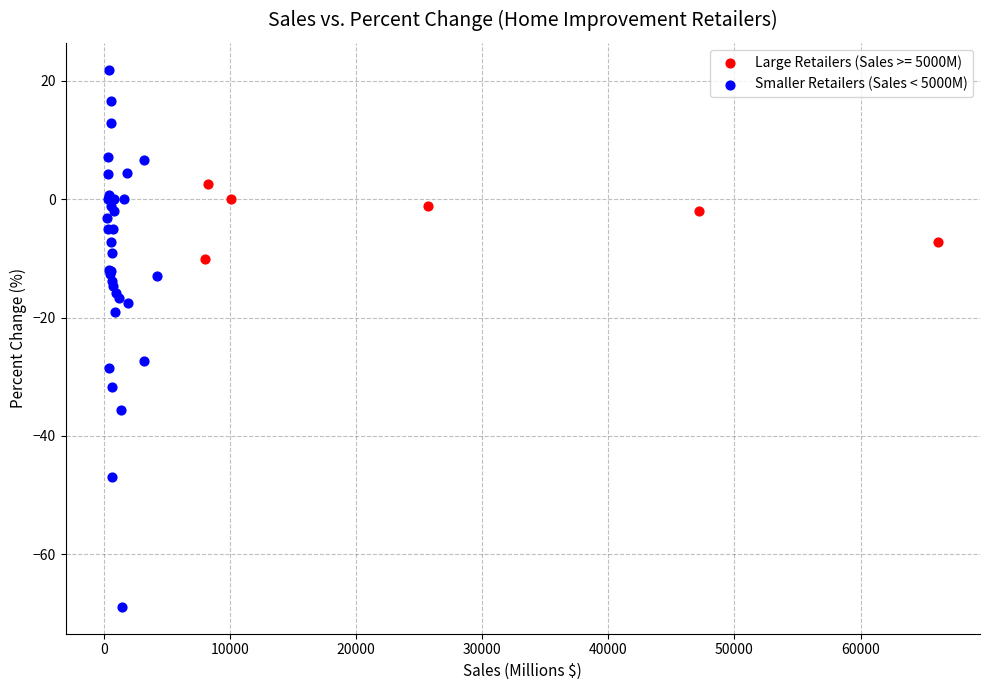

Which series has the widest spread of Y values?

Smaller Retailers (Sales < 5000M)